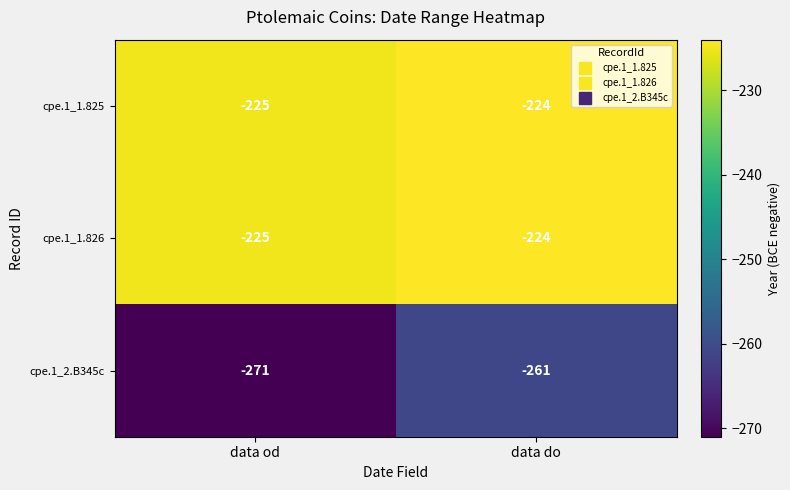

What value does the cpe.1_2.B345c series have at data od?

-271